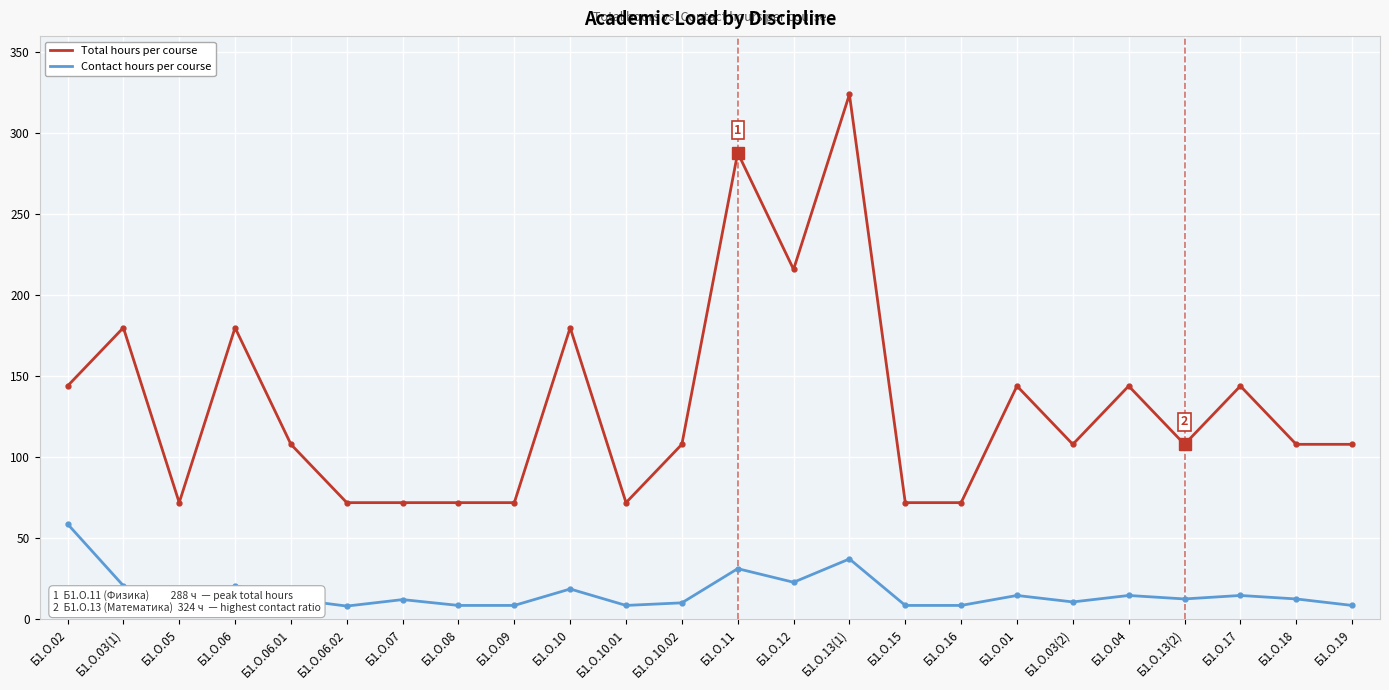

Where does the Total hours per course series first go above 108?

Б1.О.02